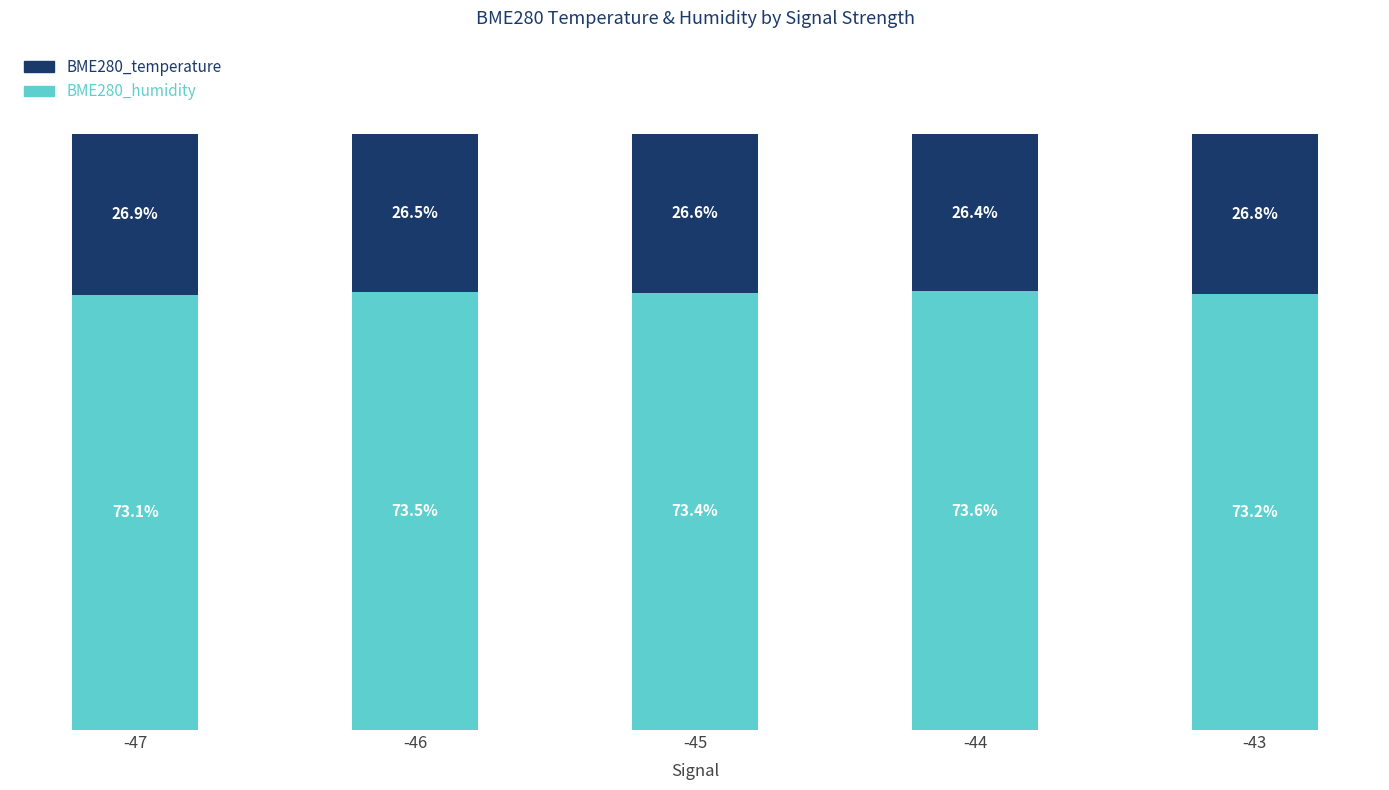

Are the bars horizontal?

No